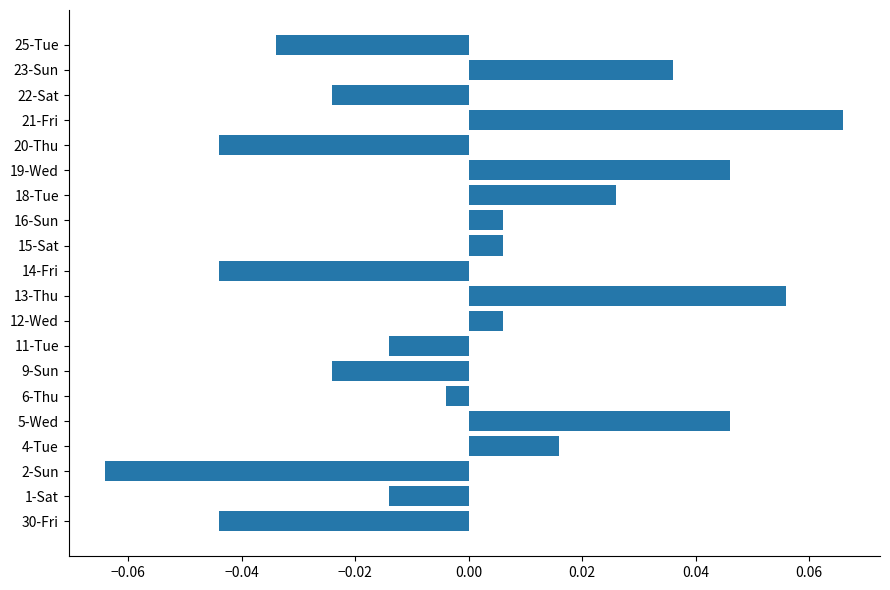

Does the chart contain any negative values?

Yes